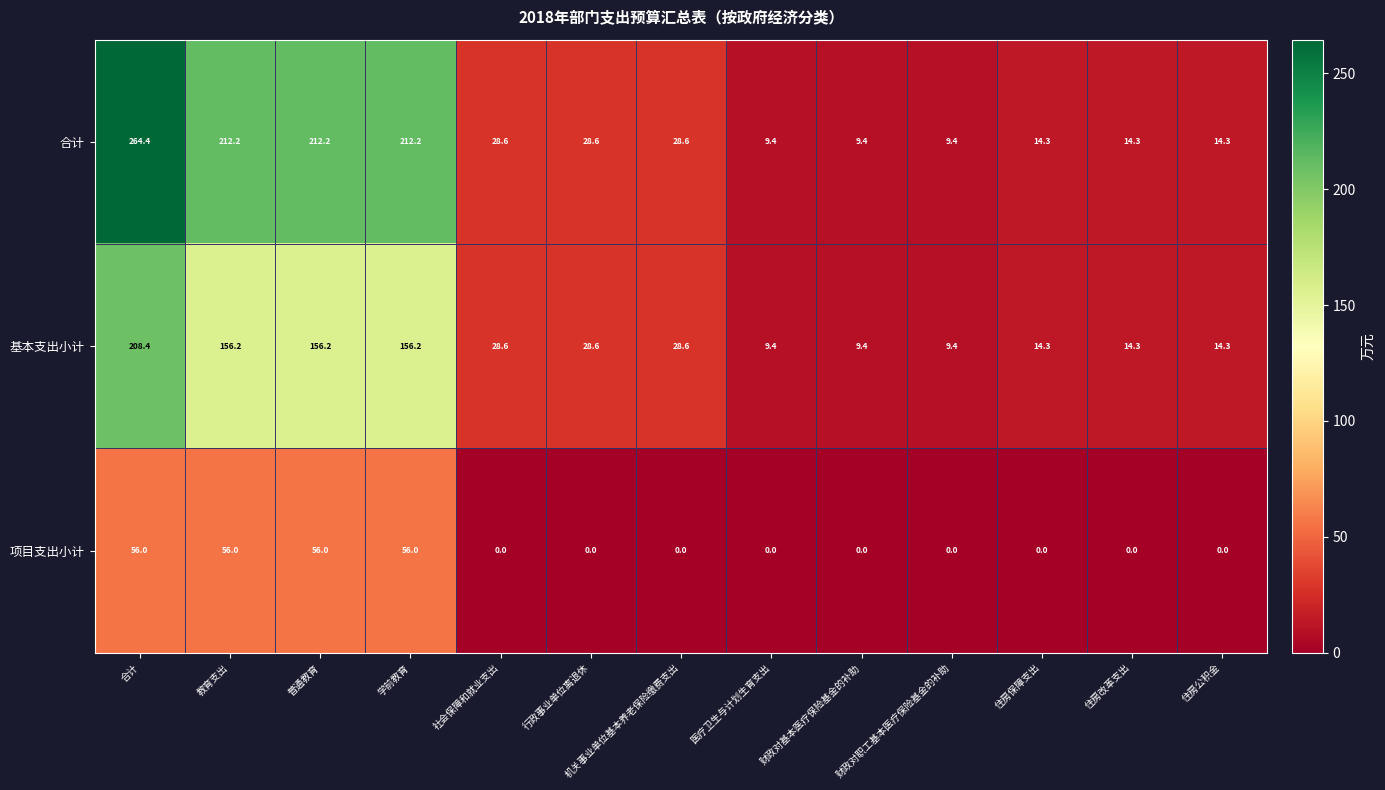

List the series in order of their peak value, highest first.

合计, 基本支出小计, 项目支出小计